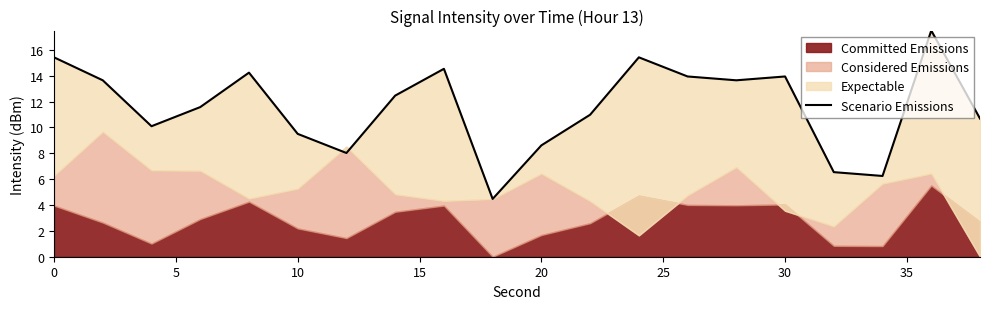

Does the chart have visible grid lines?

No